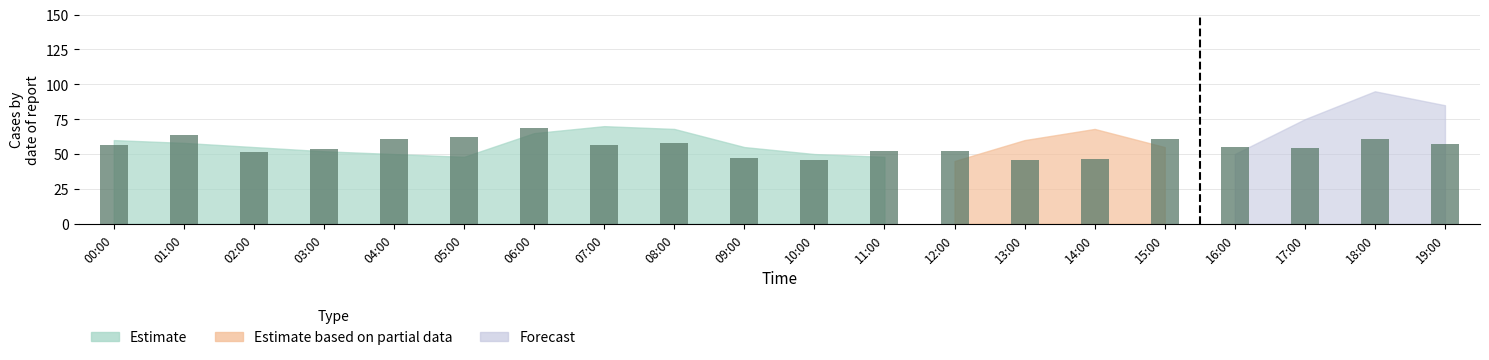

What is the approximate value at 04:00?

60.8